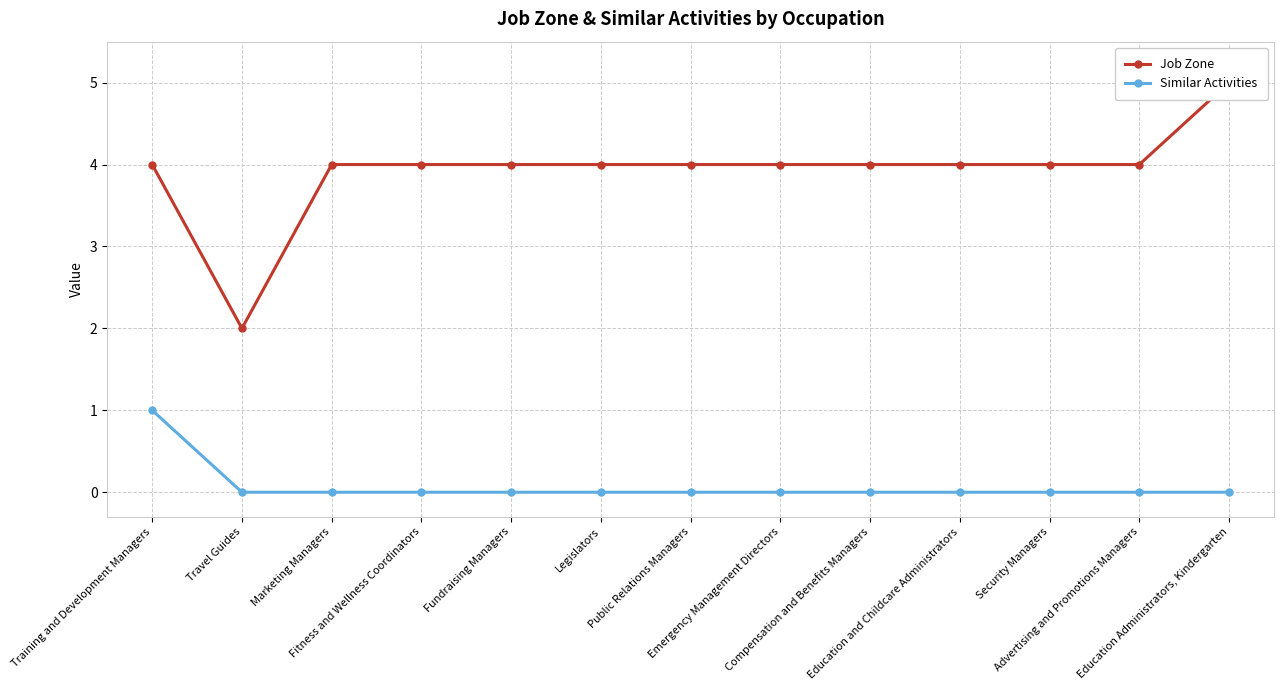

Count the Similar Activities values in the range 0 to 1.

13